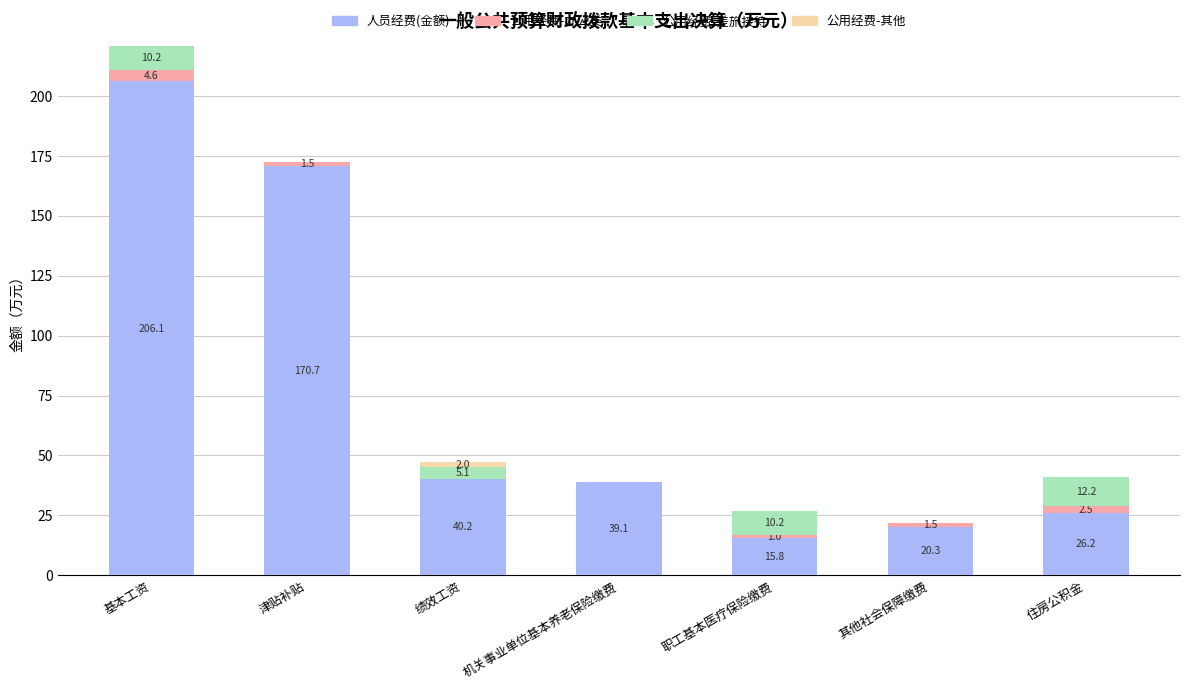

What is the sum of all 人员经费(金额) values?

518.3